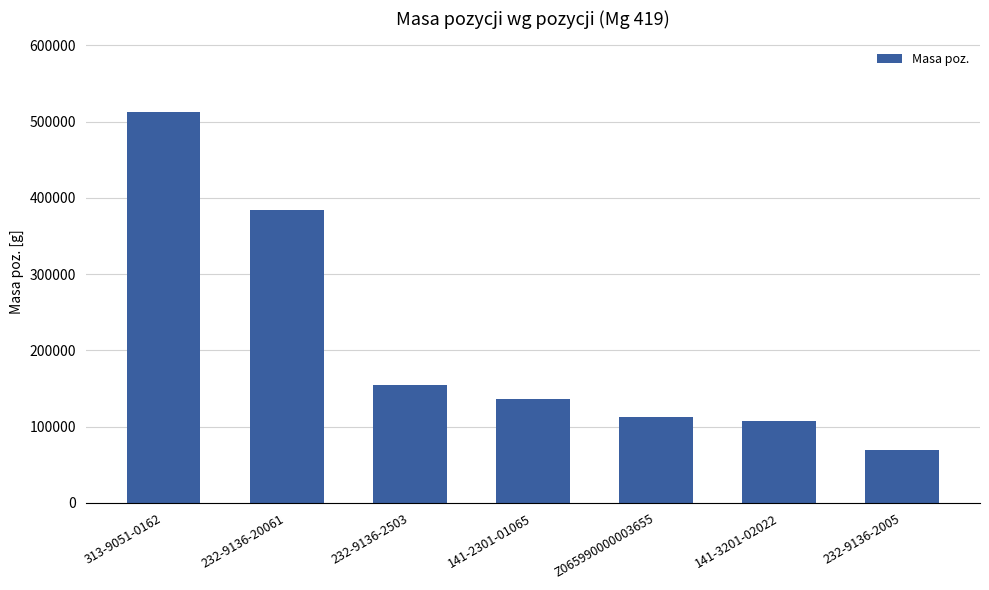

How many bars are there in total?

7